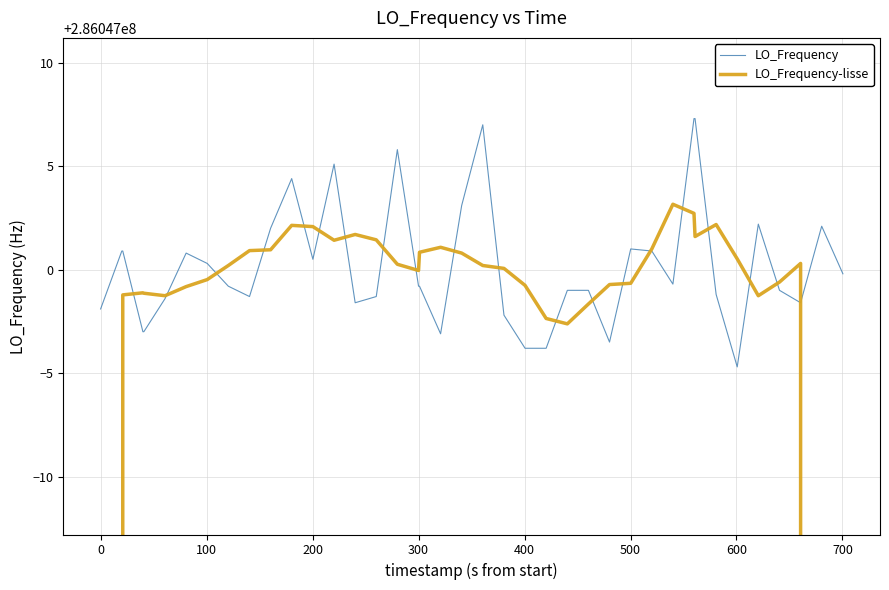

How many data points in LO_Frequency are above 286046999?

22